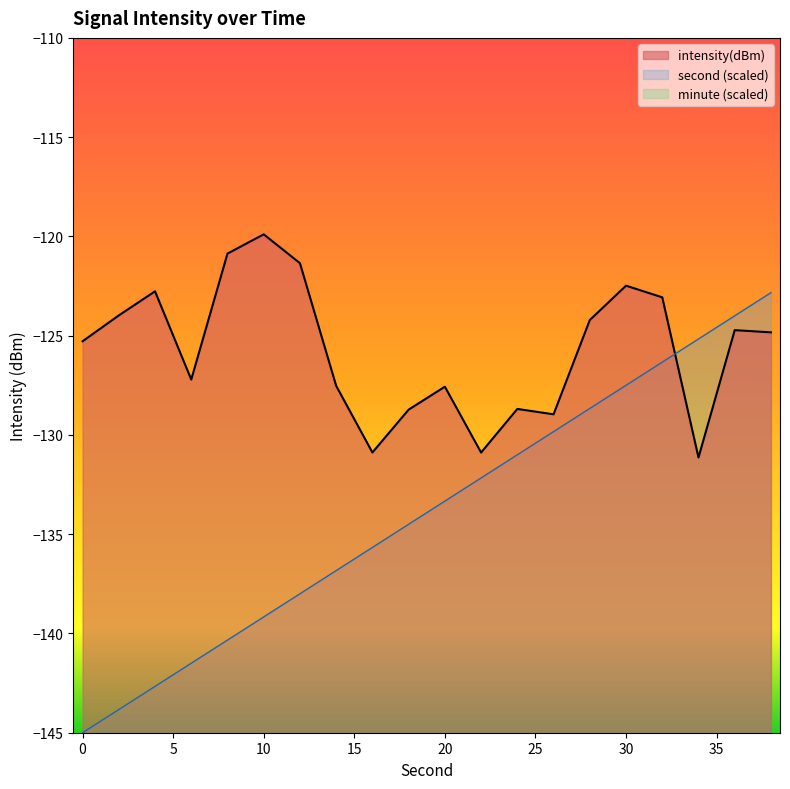

Where do second_scaled and intensity(dBm) first cross each other?

32 and 34